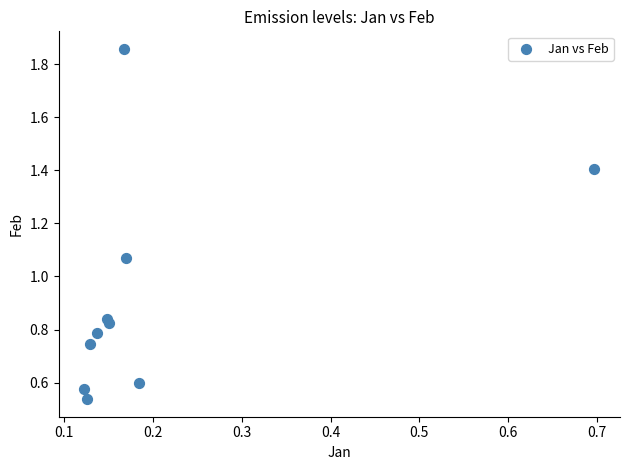

What is the range of Y values (max minus min)?

1.3